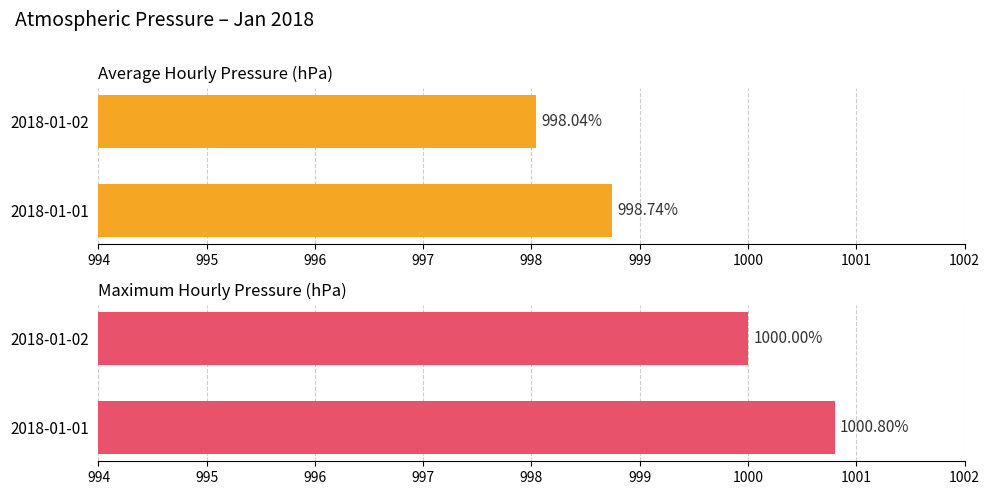

The Maximum pressure series shows 699.5 at 2018-01-02. True or false?

False